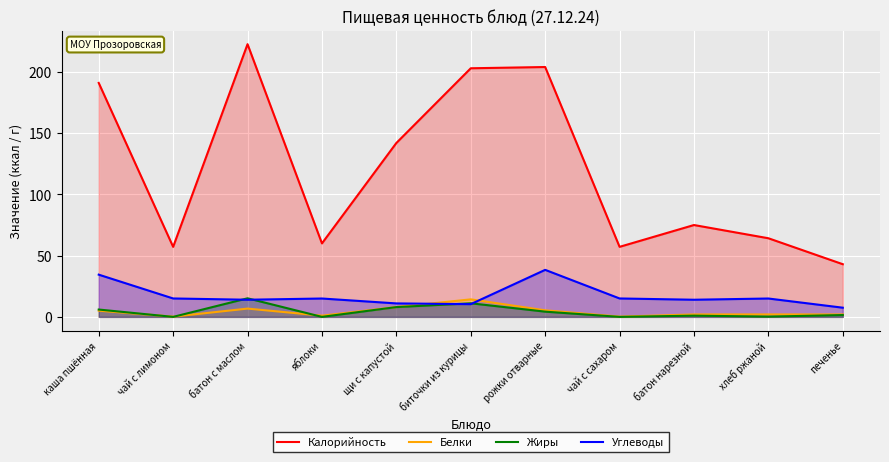

What is the label of the 2nd point from the left?

чай с лимоном